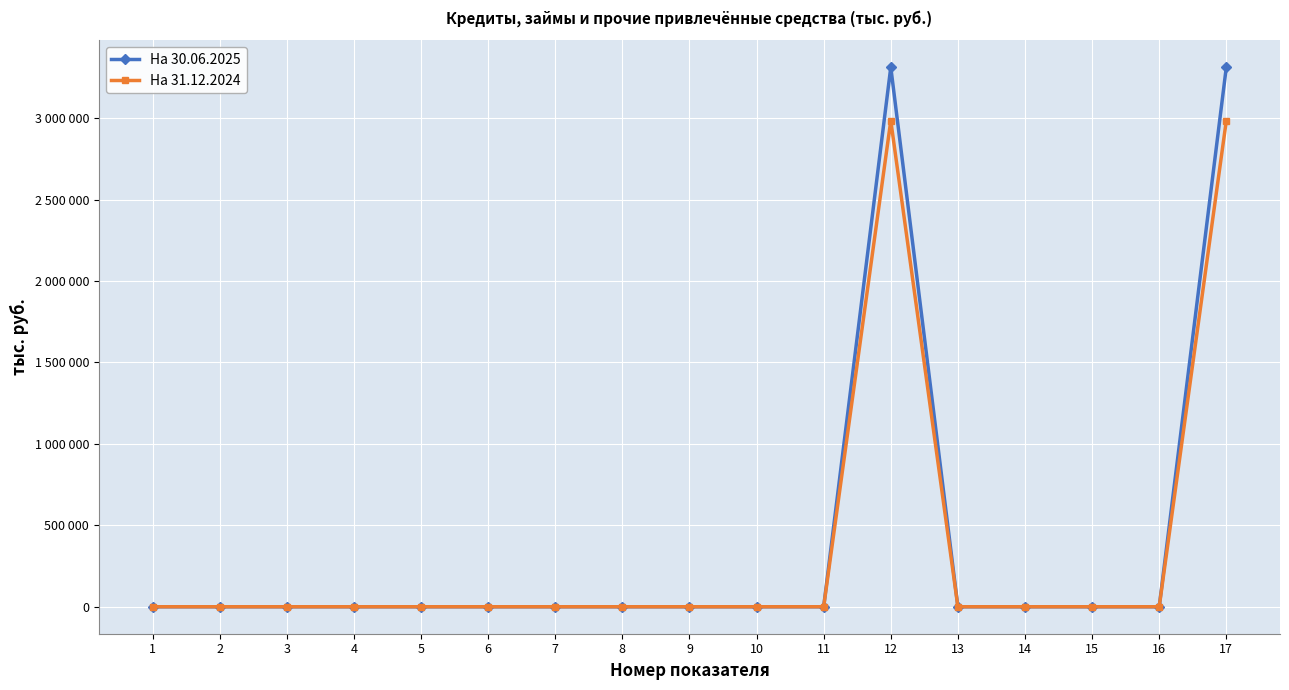

Does the chart have visible grid lines?

Yes